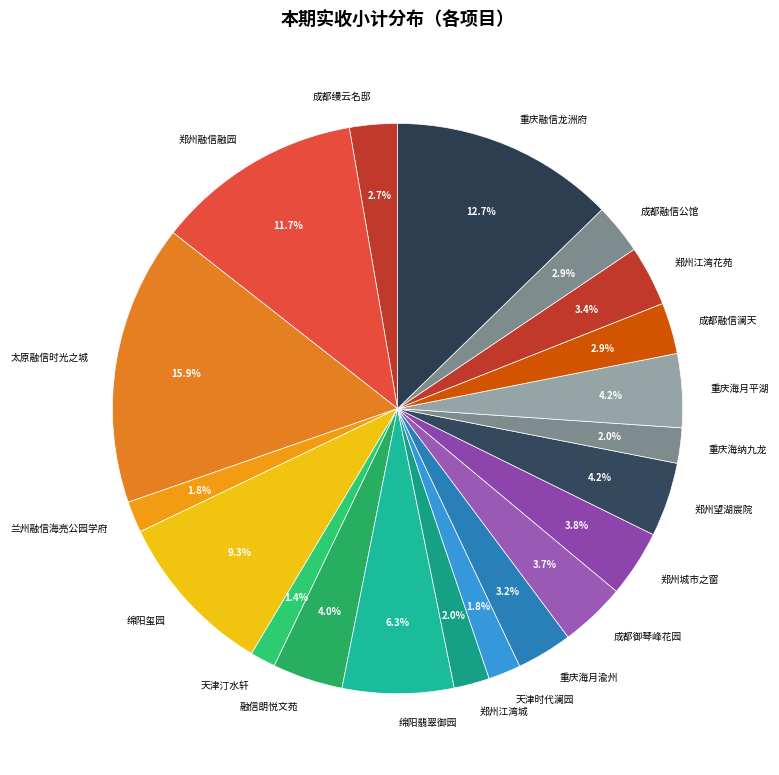

Combined, do 郑州城市之窗 and 融信朗悦文苑 account for over 50%?

No